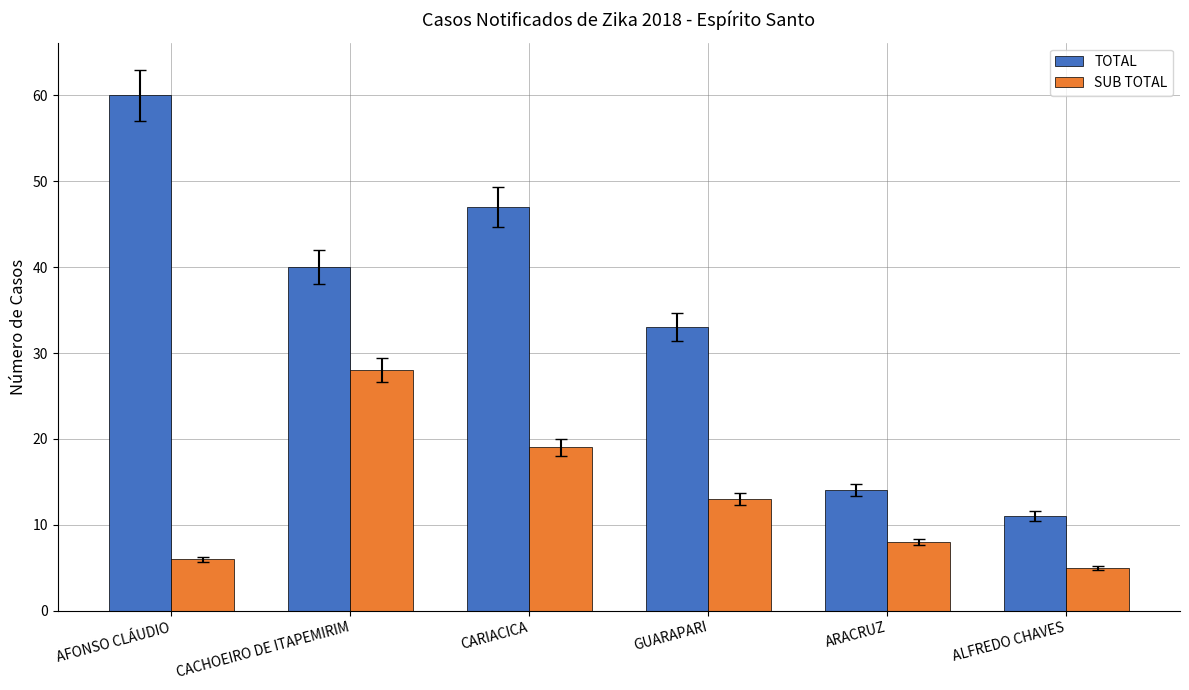

How many bars are there in total?

12